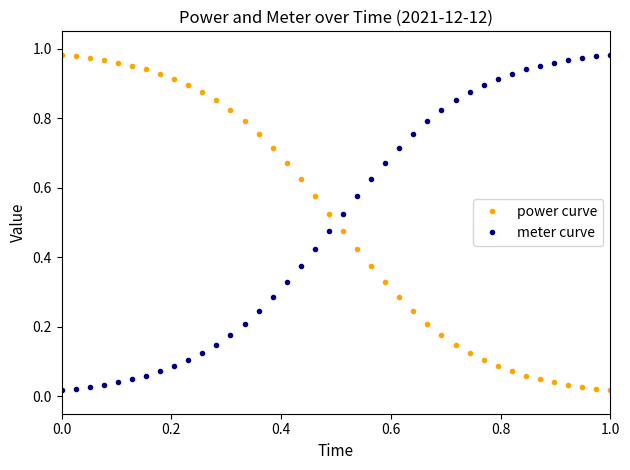

Which series ends up on top after the final intersection of meter curve and power curve?

meter curve